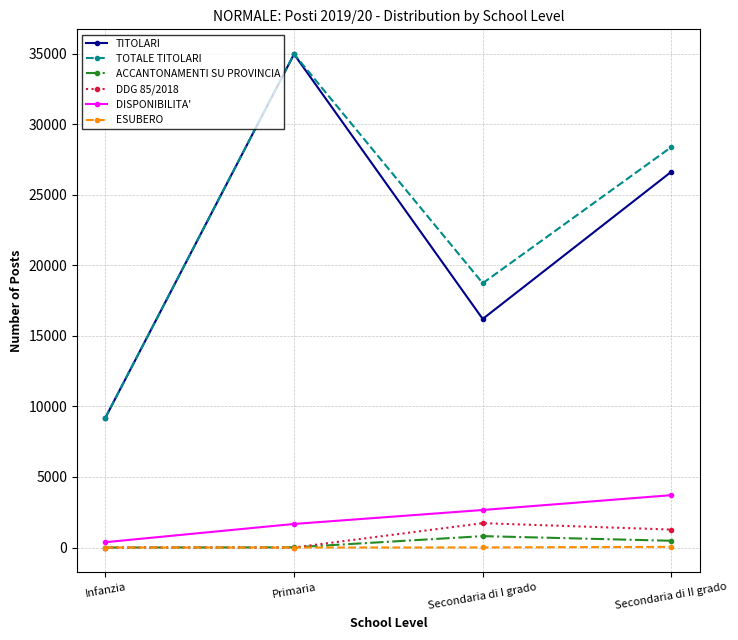

Where is the first local maximum for TITOLARI?

Primaria